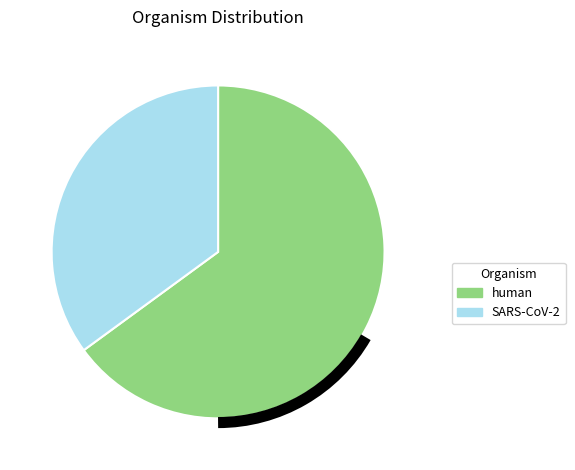

How many slices are in this pie chart?

2